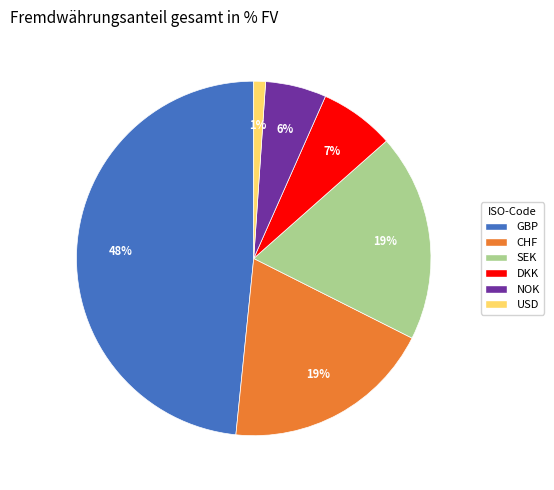

Combined, do CHF and DKK account for over 50%?

No